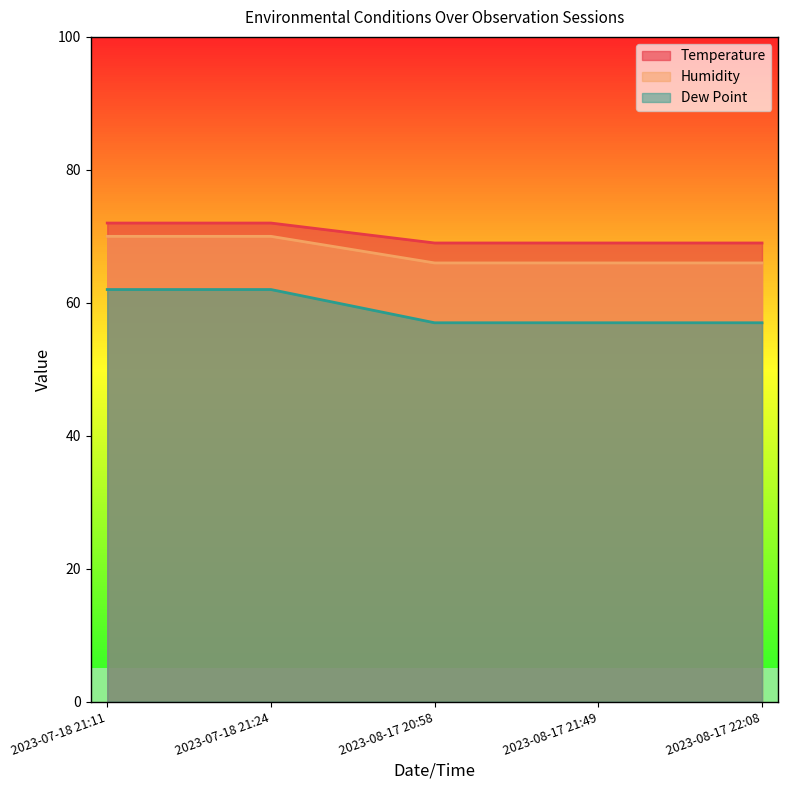

Reading left to right, list all the values displayed in this chart.

Temperature: 2023-07-18 21:11=72	2023-07-18 21:24=72	2023-08-17 20:58=69	2023-08-17 21:49=69	2023-08-17 22:08=69
Humidity: 2023-07-18 21:11=70	2023-07-18 21:24=70	2023-08-17 20:58=66	2023-08-17 21:49=66	2023-08-17 22:08=66
Dew Point: 2023-07-18 21:11=62	2023-07-18 21:24=62	2023-08-17 20:58=57	2023-08-17 21:49=57	2023-08-17 22:08=57